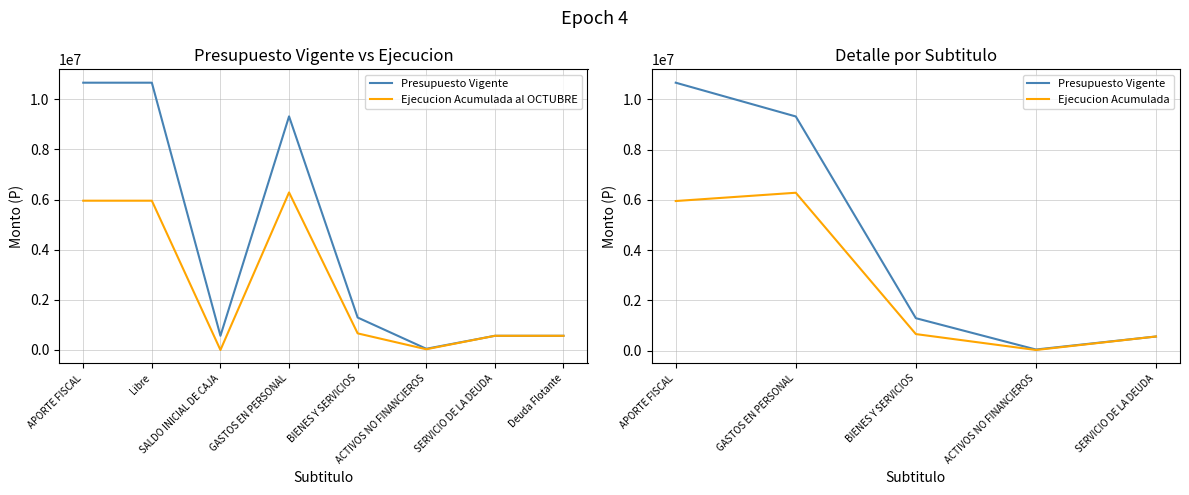

Does the chart have visible grid lines?

Yes